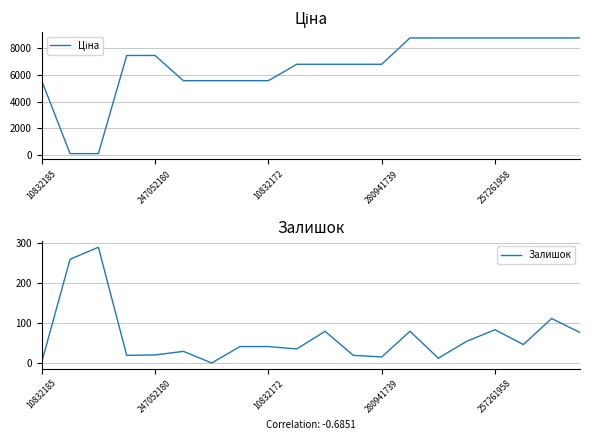

What position from the left is 6?

7